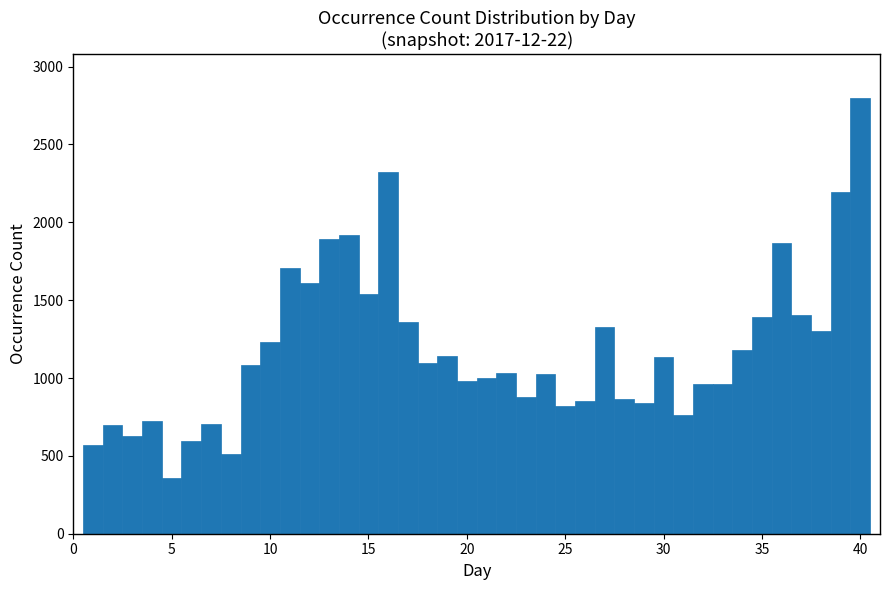

Read against the x-axis, roughly where is the centre of the tallest bar?

40.0